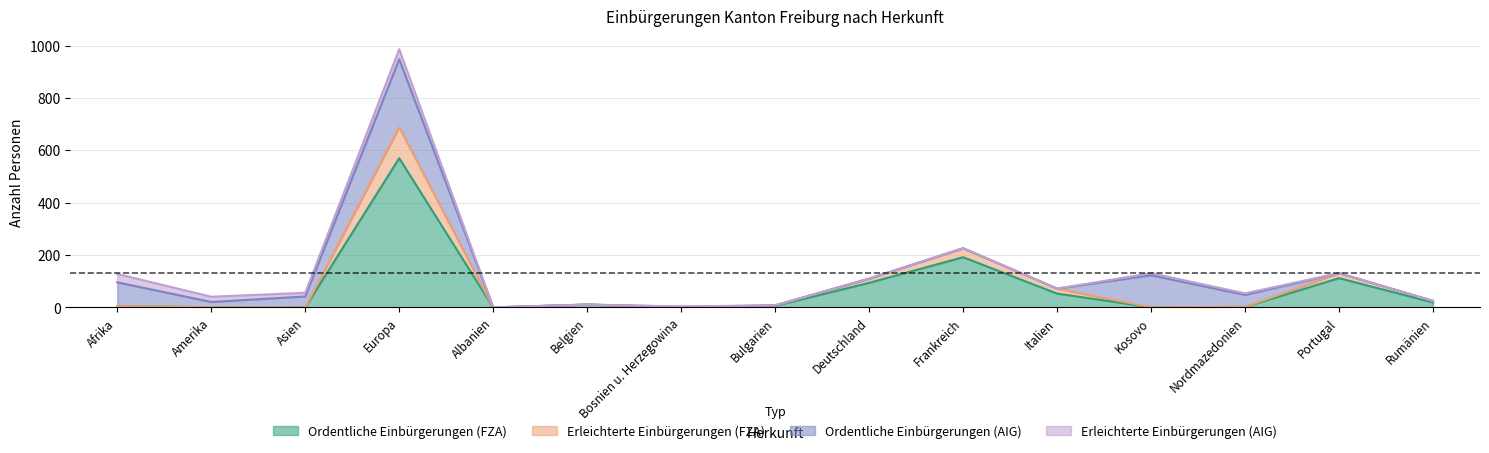

At which label does Ordentliche Einbürgerungen (FZA) reach its minimum?

Asien